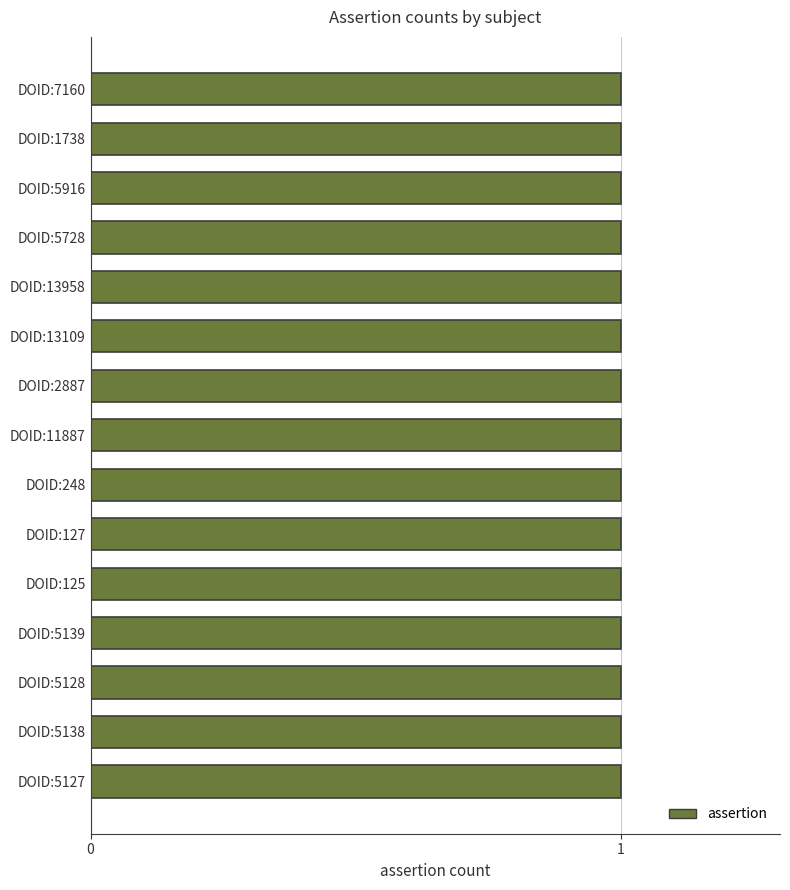

What is the total value across all series at DOID:11887?

1